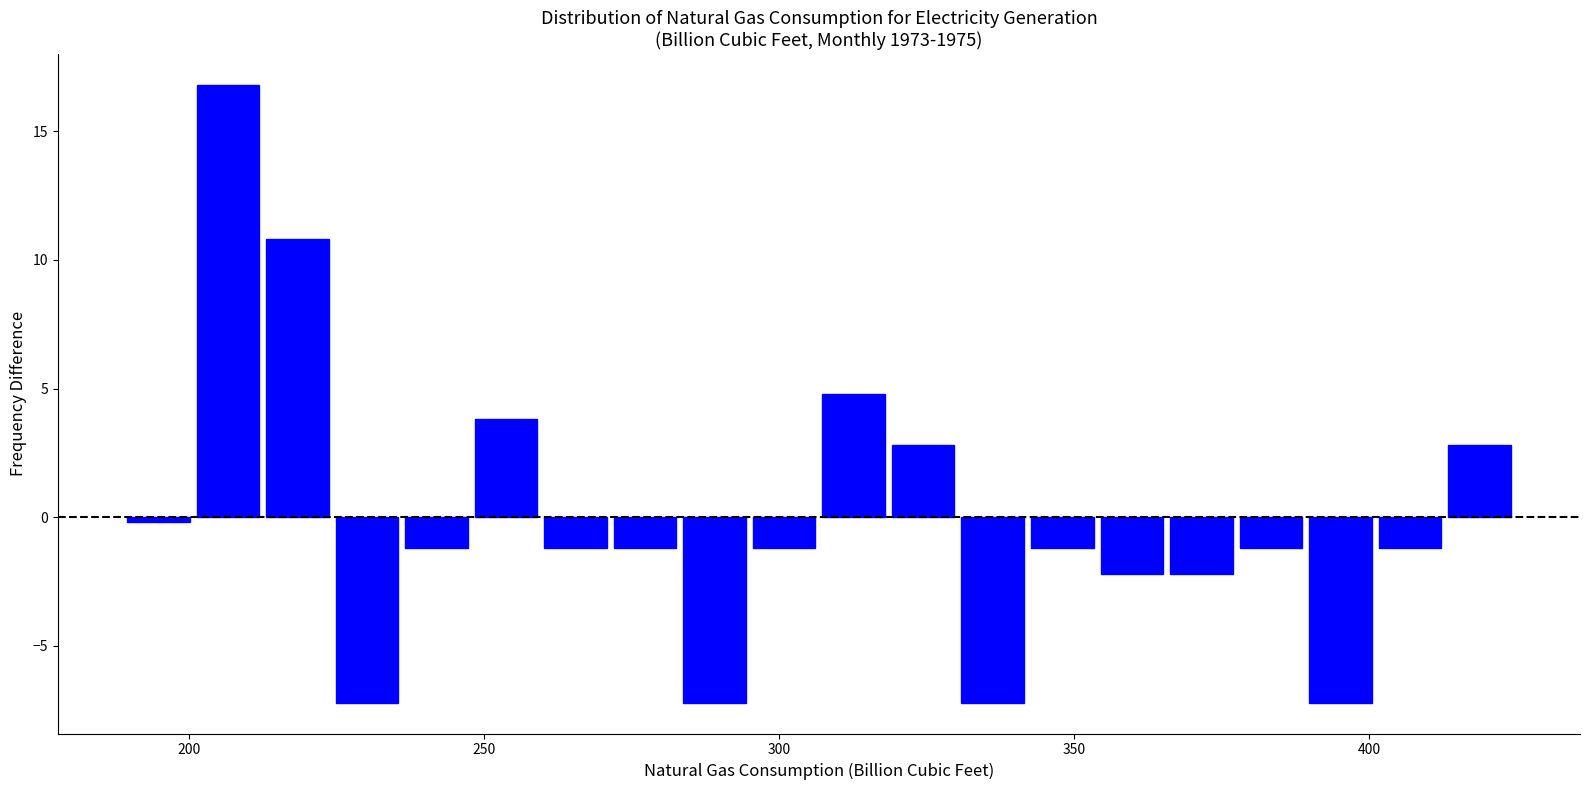

Around what value on the x-axis is the tallest bar? Give the approximate position of its centre, as read against the axis.

205